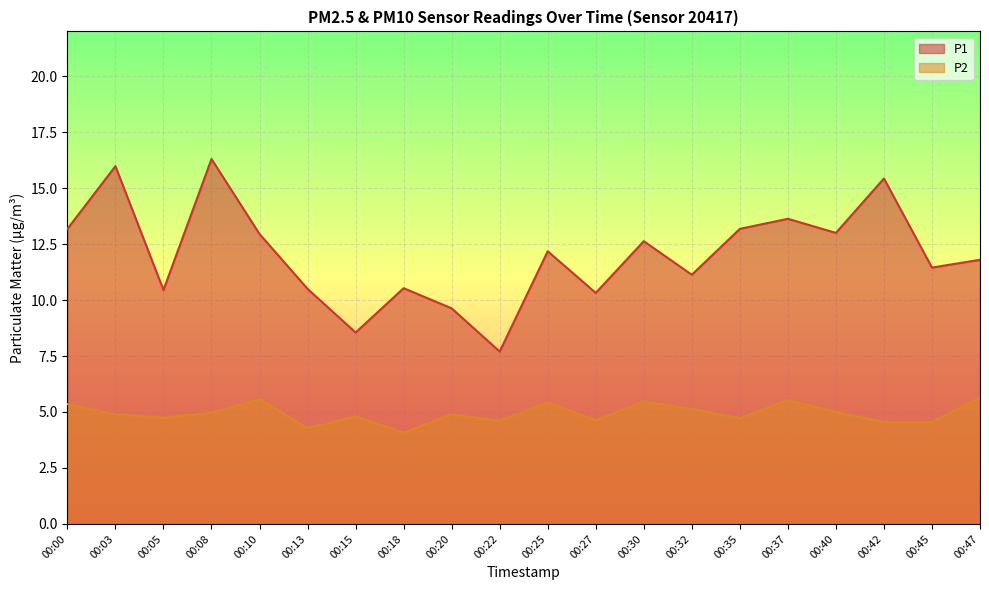

What is the value of the P2 point at the 9th from the left?

4.9